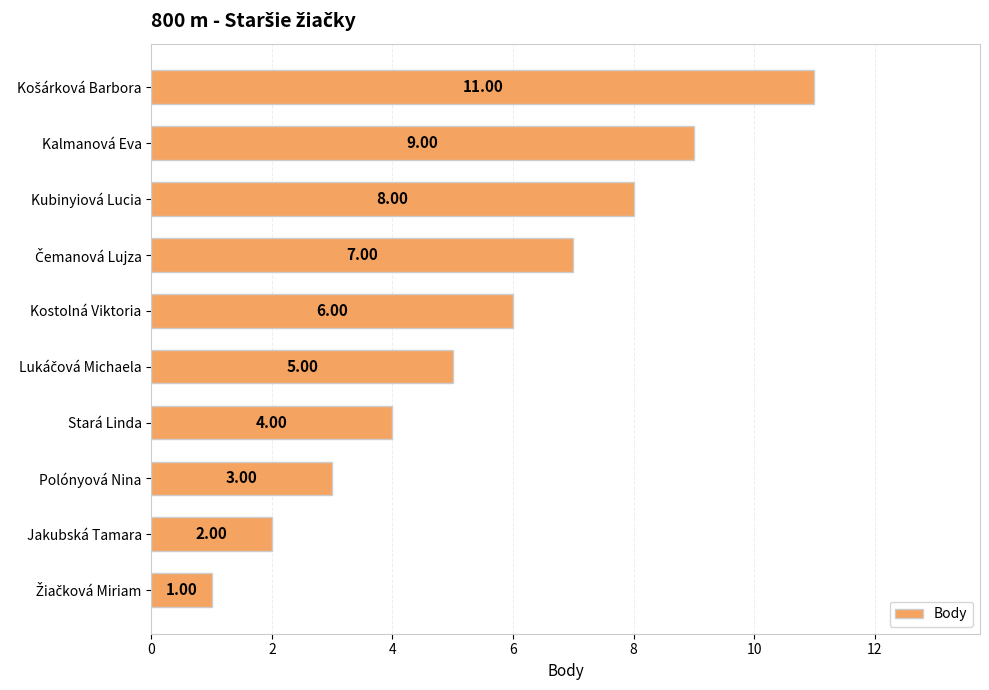

What is the average value?

6